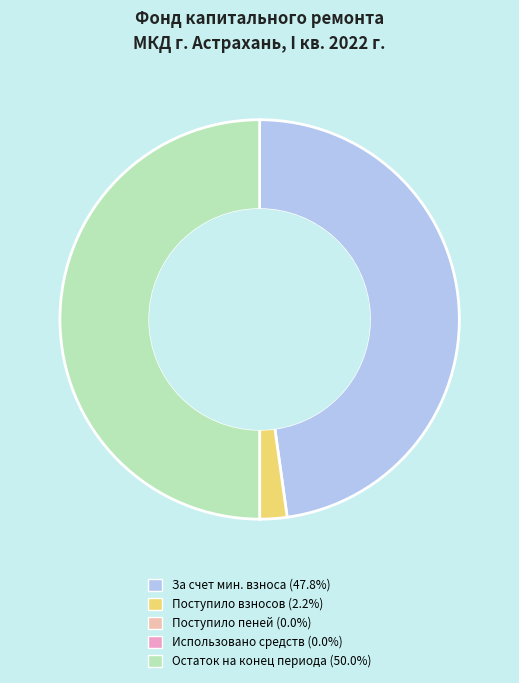

Does Поступило взносов (2.2%) represent more than half of the total?

No